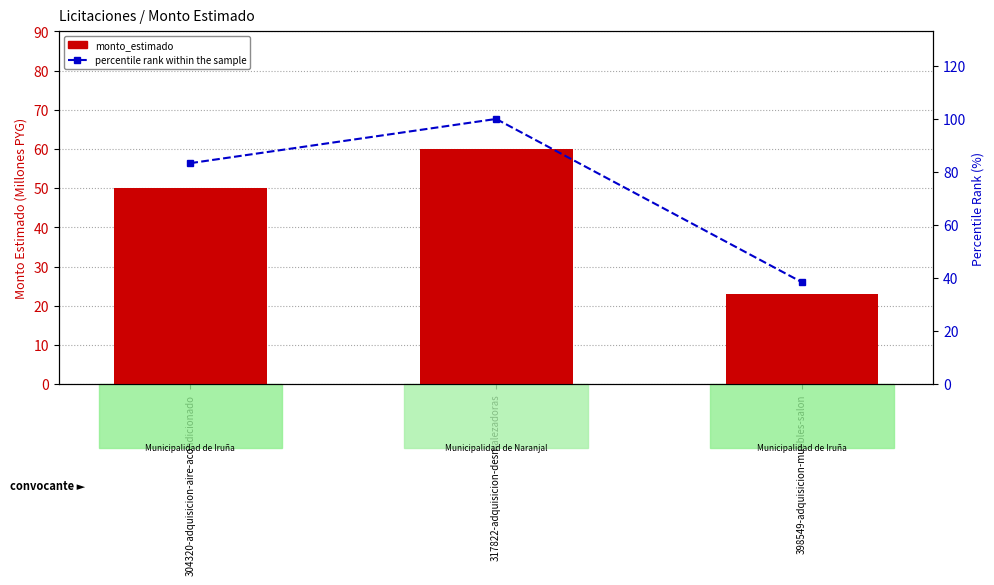

Reading right to left, what are all the values shown in this chart?

monto_estimado (M PYG): 23.1	60.0	50.0
percentile rank within the sample: 38.5	100.0	83.3